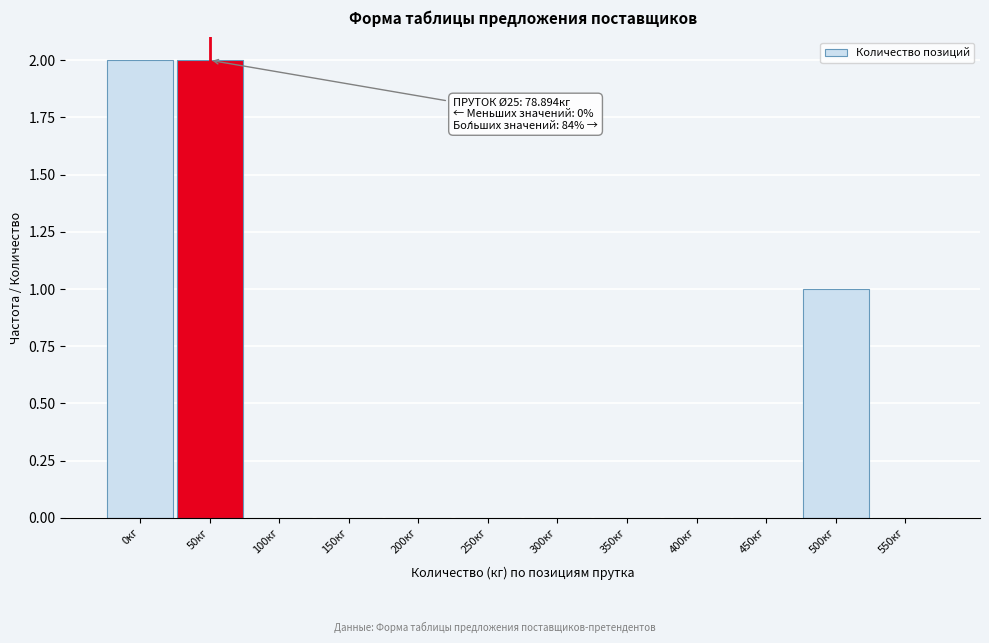

Reading left to right, transcribe all the data shown in this chart.

0кг=2	50кг=2	100кг=0	150кг=0	200кг=0	250кг=0	300кг=0	350кг=0	400кг=0	450кг=0	500кг=1	550кг=0